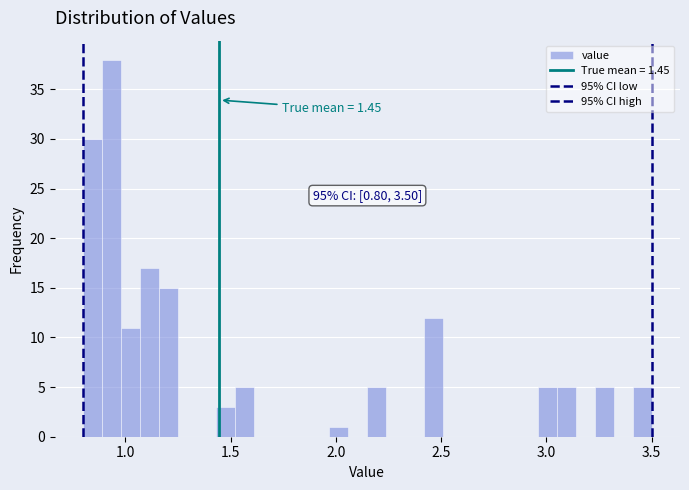

Read against the x-axis, roughly where is the centre of the tallest bar?

0.95